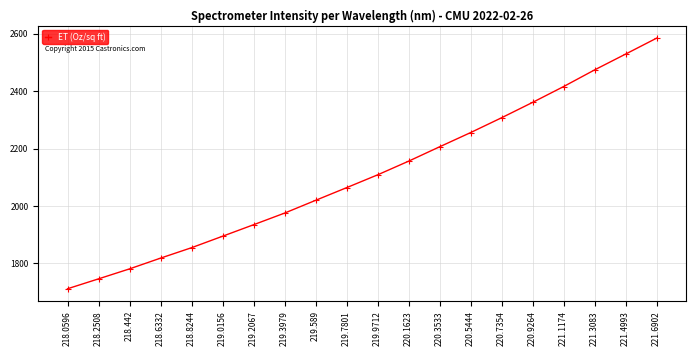

Where does the data first go above 2108?

219.9712